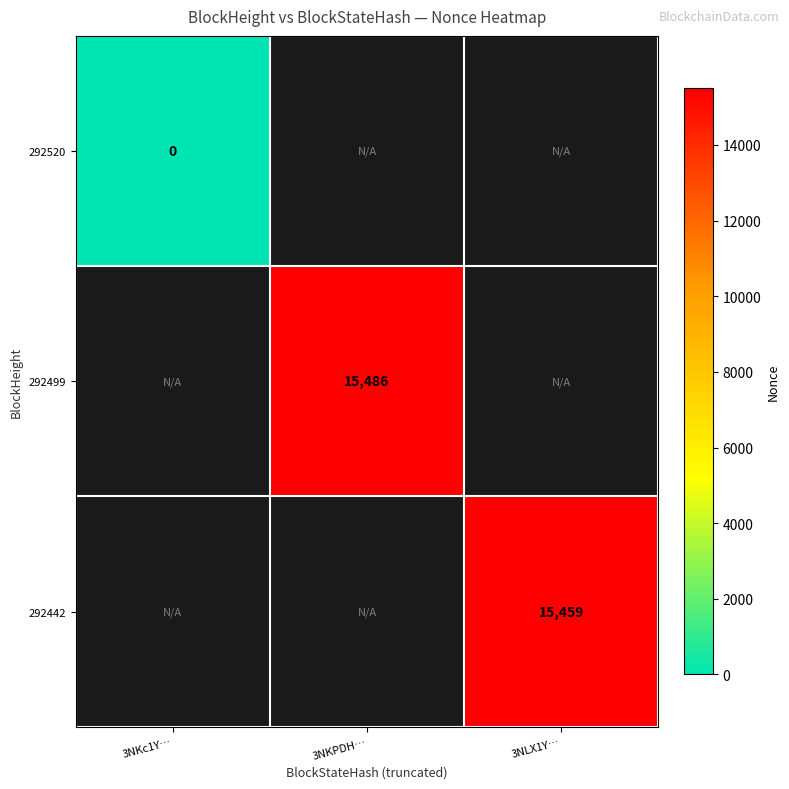

How many distinct data groups are displayed?

3